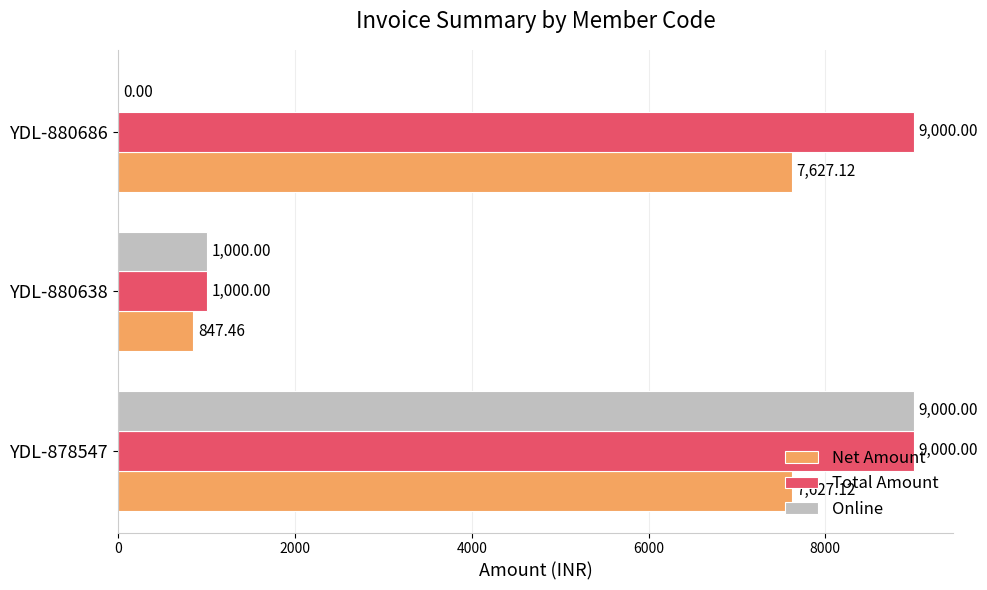

Which series has the largest total across all categories?

Total Amount